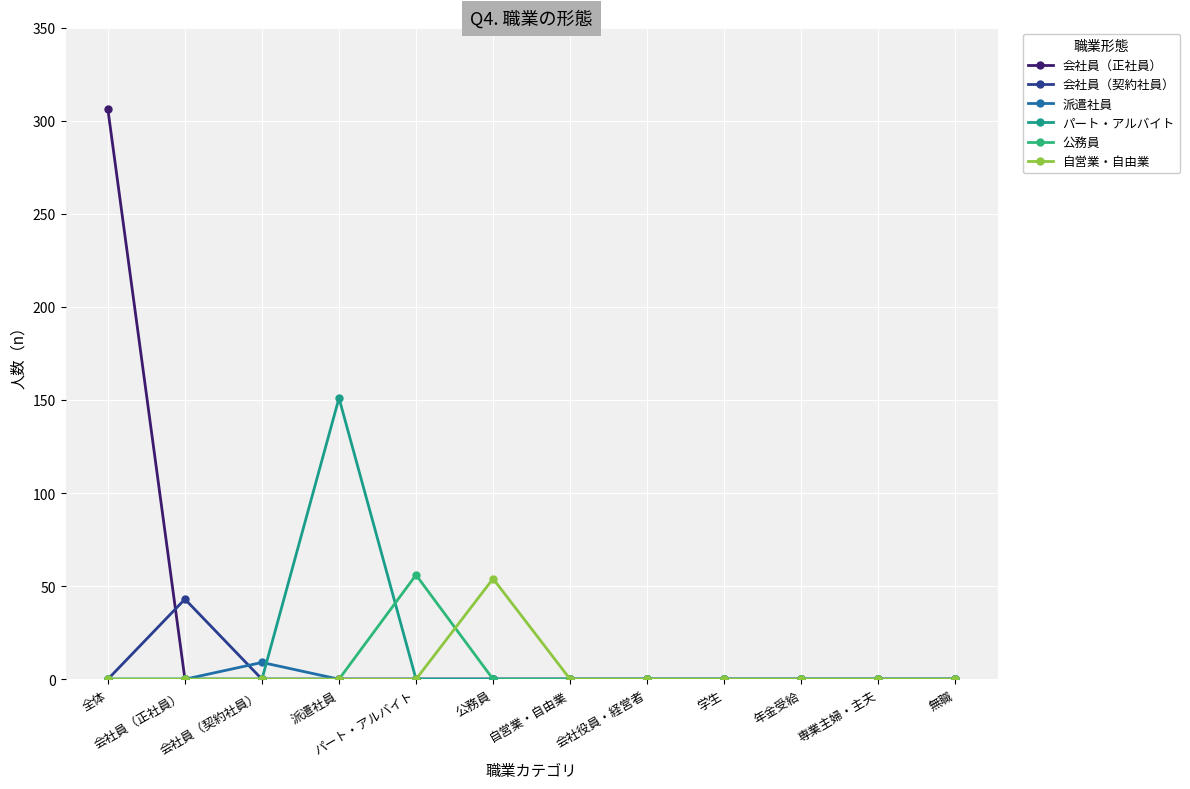

What is the difference between the maximum and minimum values in the 会社員（正社員） series?

306